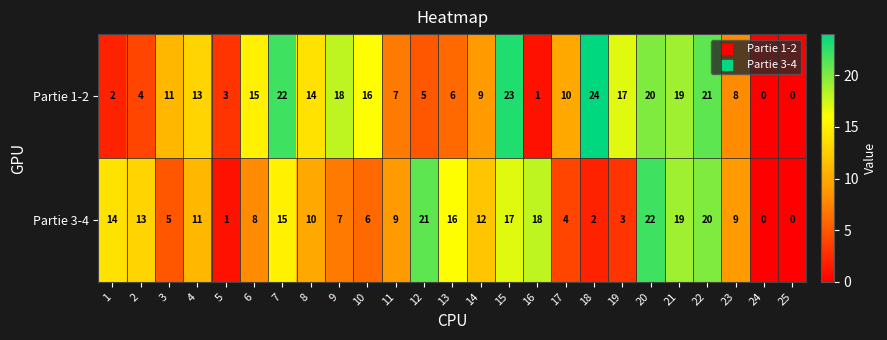

Rank the series by their average value, from highest to lowest.

Partie 1-2, Partie 3-4